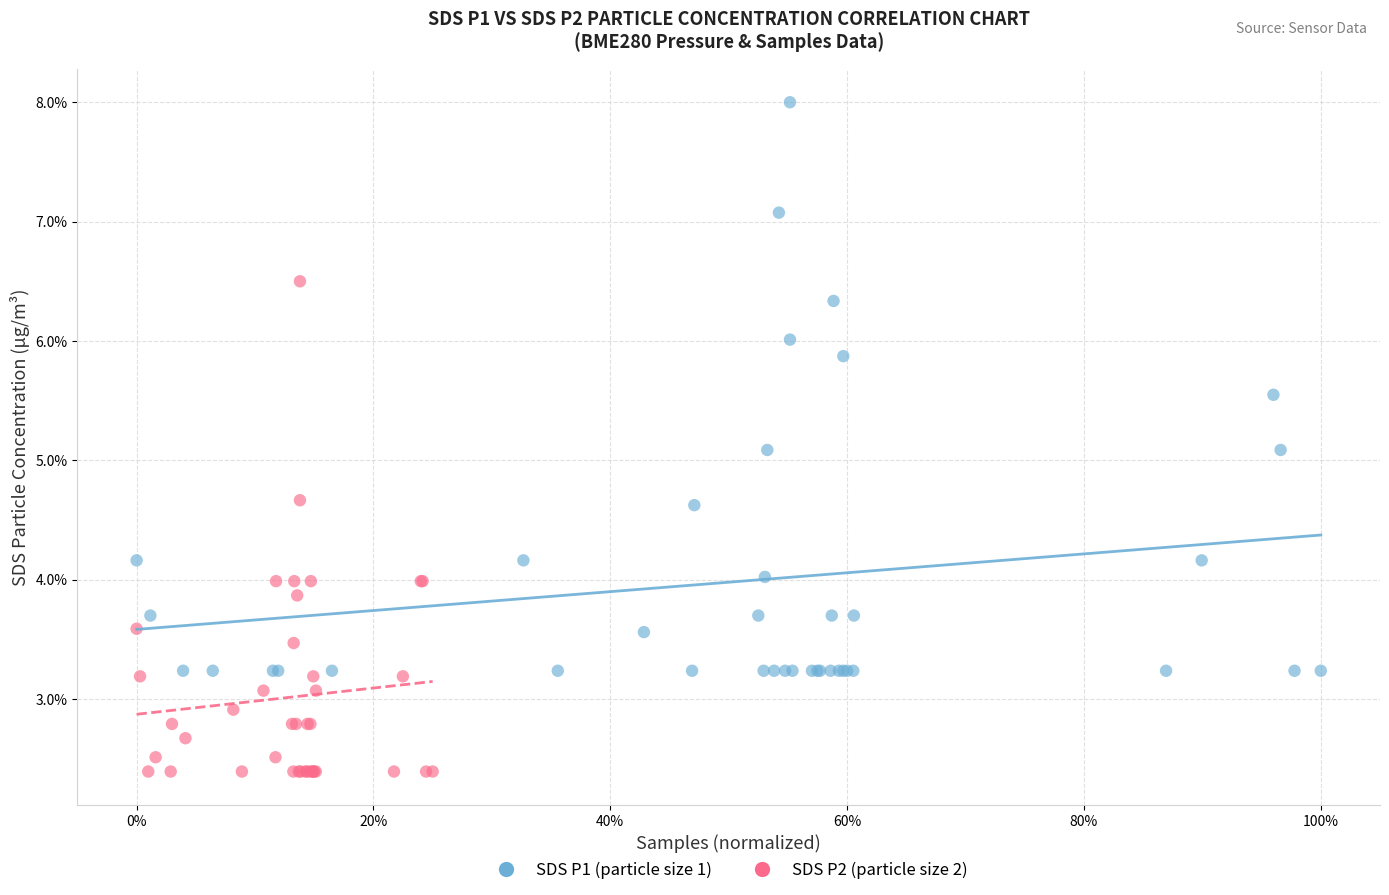

Which series has the widest spread of Y values?

SDS P1 (particle size 1)